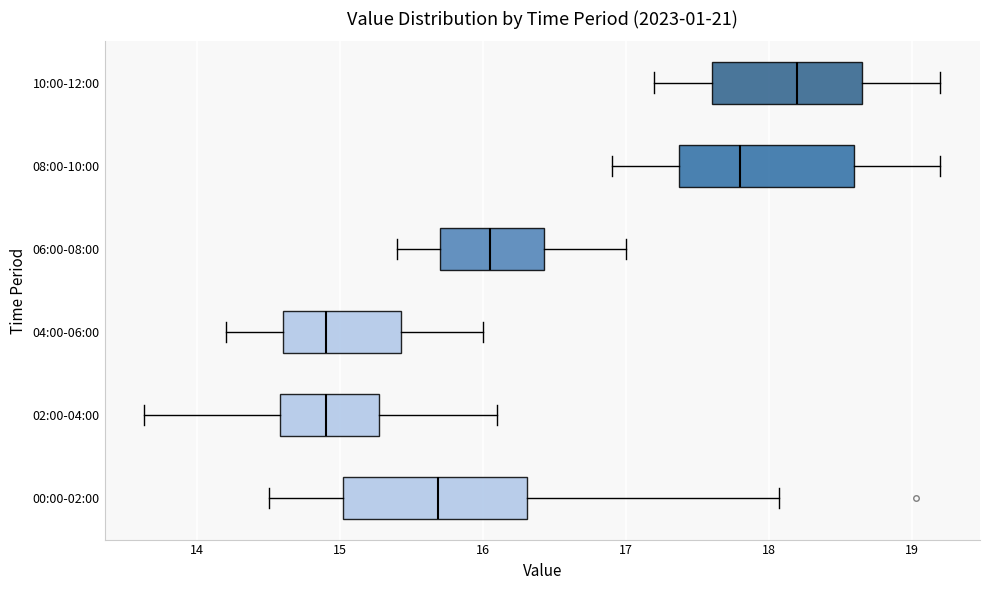

Where does the left whisker of the box for 08:00-10:00 end on the x-axis? The values are not printed on the chart, so give them approximately, as read against the axis.

16.9